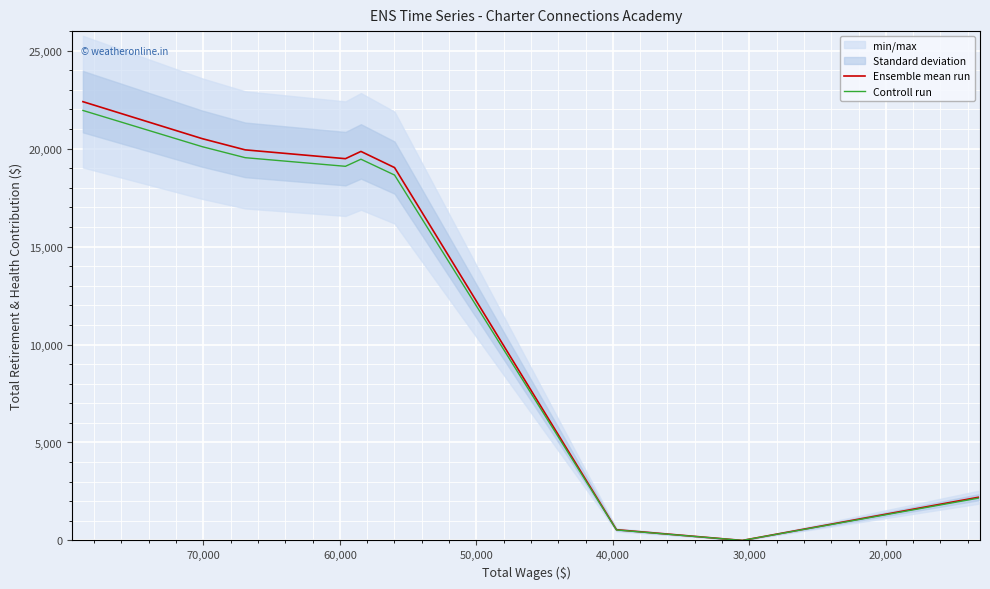

How many data points does each series have?

9